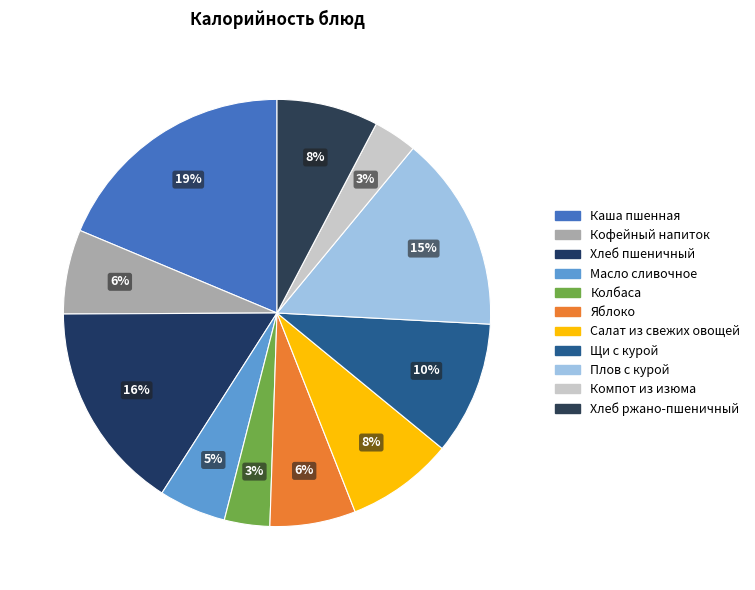

Is the sum of Плов с курой and Хлеб ржано-пшеничный greater than half?

No